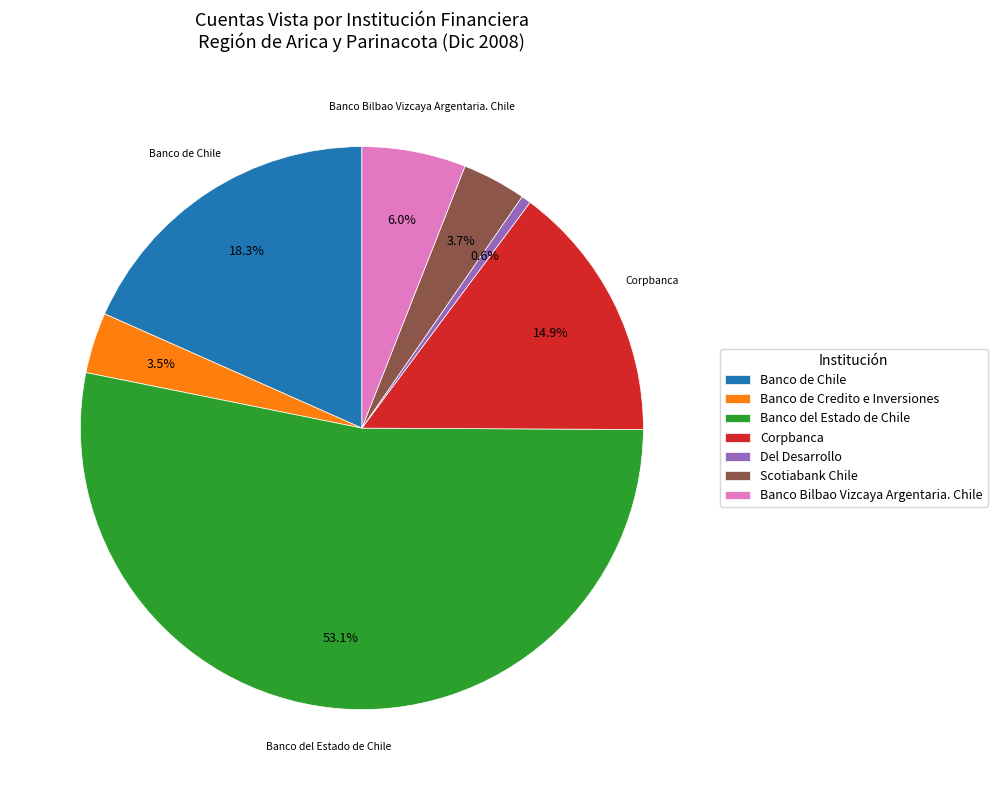

Is there a majority slice in this chart?

Yes